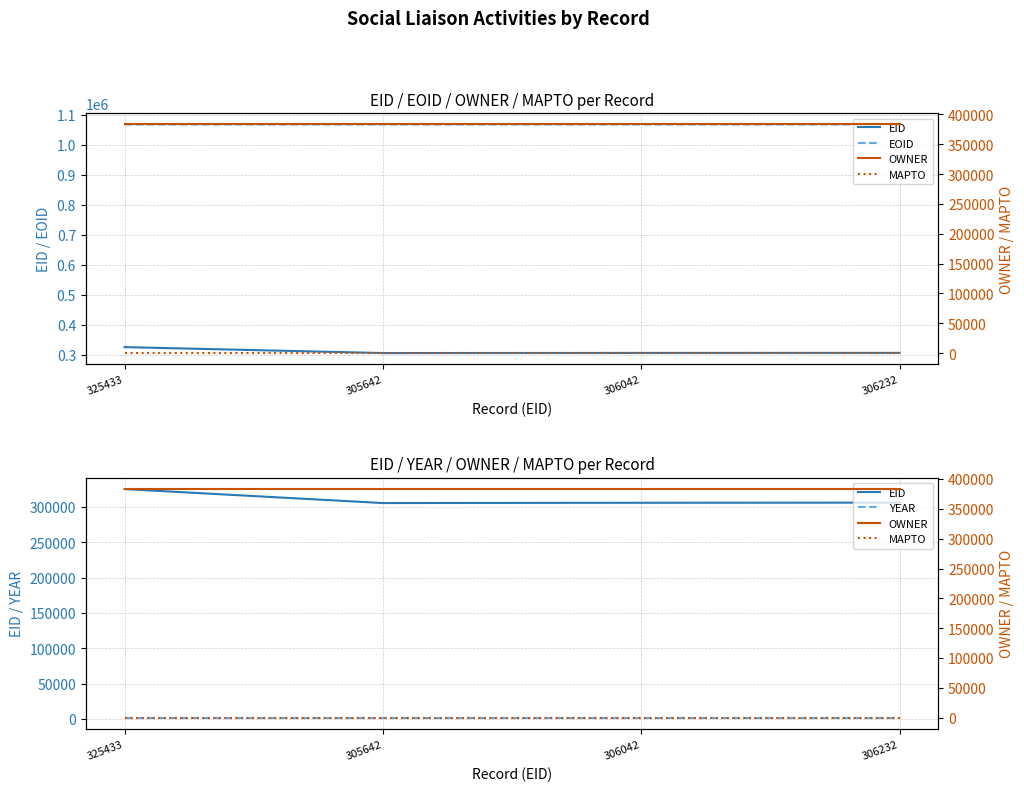

Which category has the highest value in the EID series?

325433